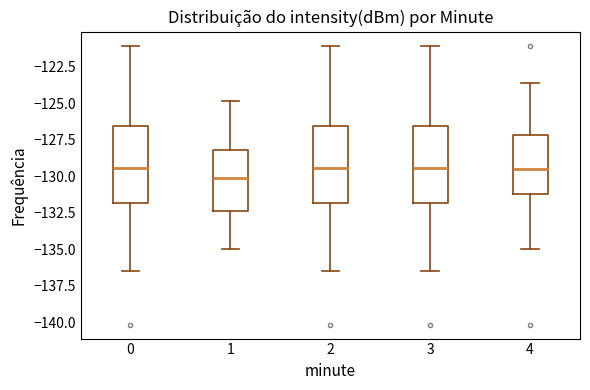

Where is the upper edge of the box at x = 2 on the y-axis? The values are not printed on the chart, so give them approximately, as read against the axis.

-126.5